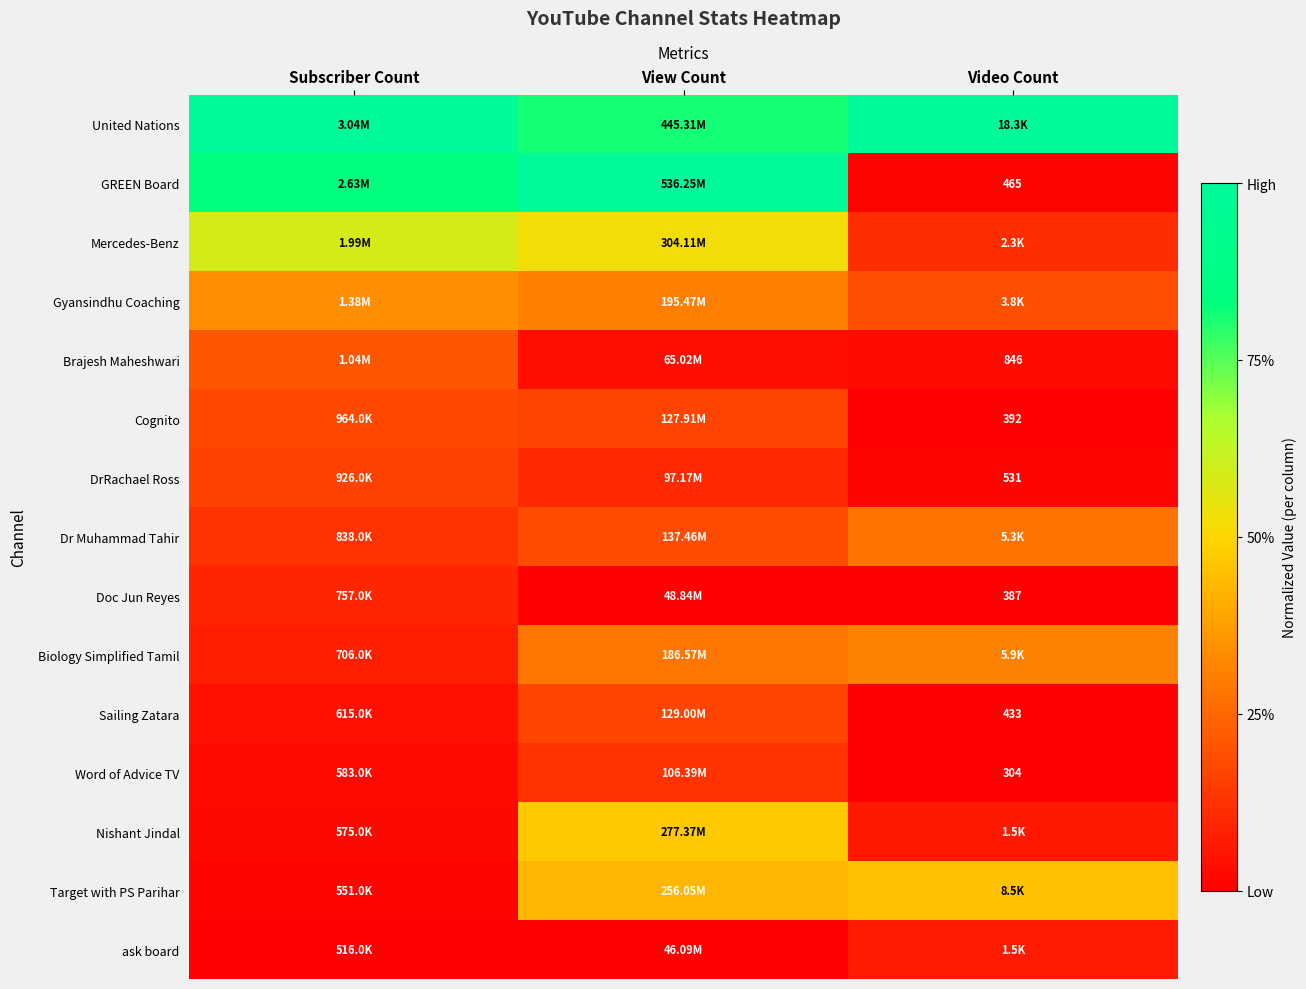

At which category is the sum across all series the highest?

View Count